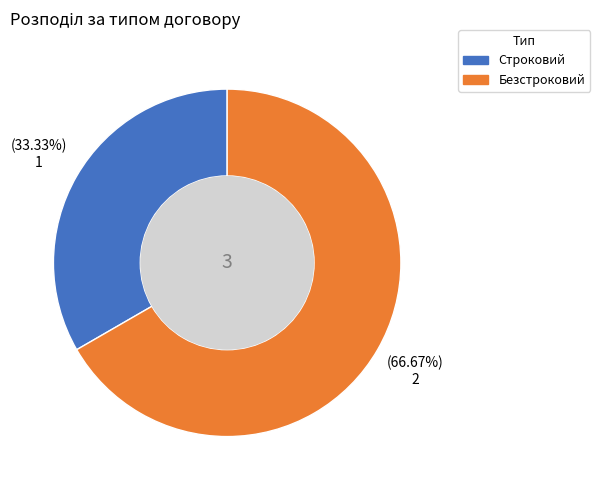

Combined, what portion of the pie is Безстроковий and Строковий?

100.0%